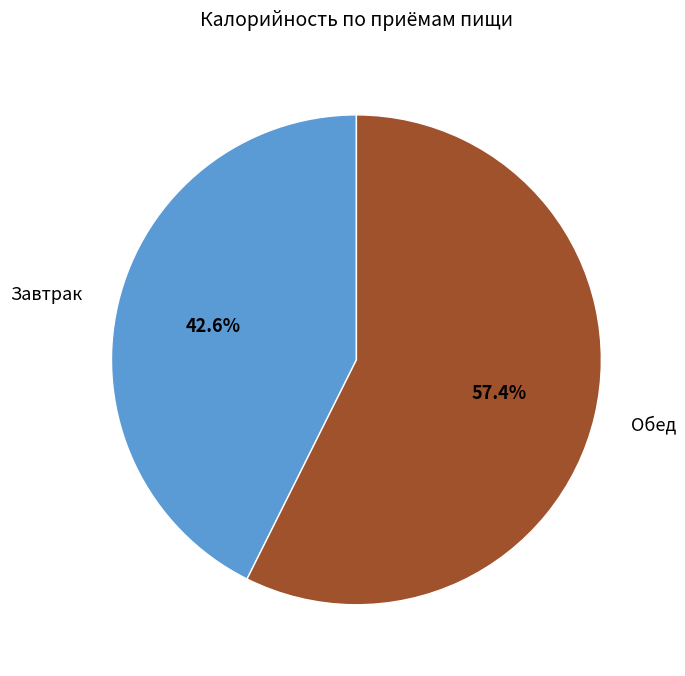

Which category has the smallest portion of the pie?

Завтрак